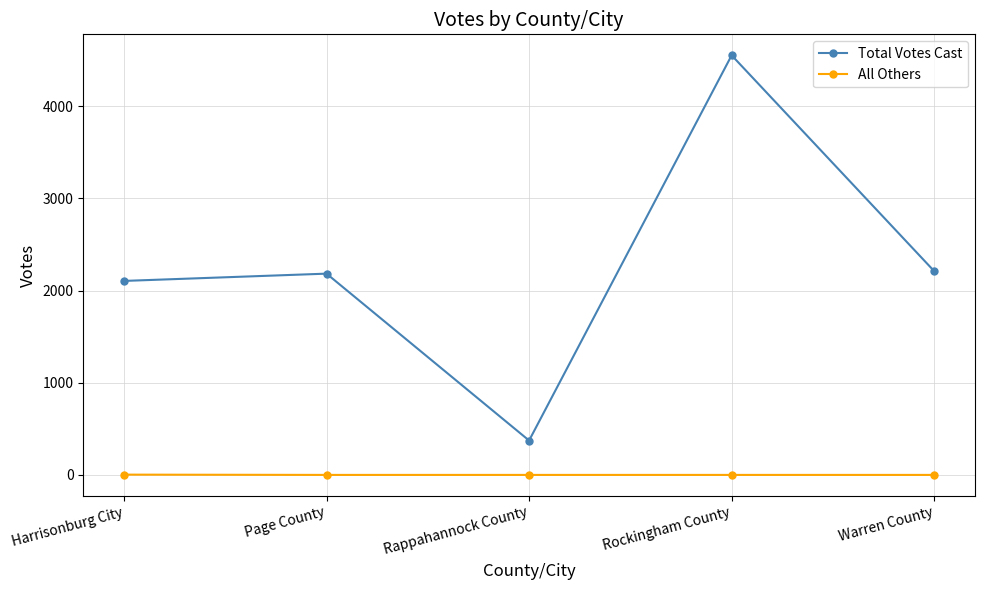

What is the total value across all series at Warren County?

2210